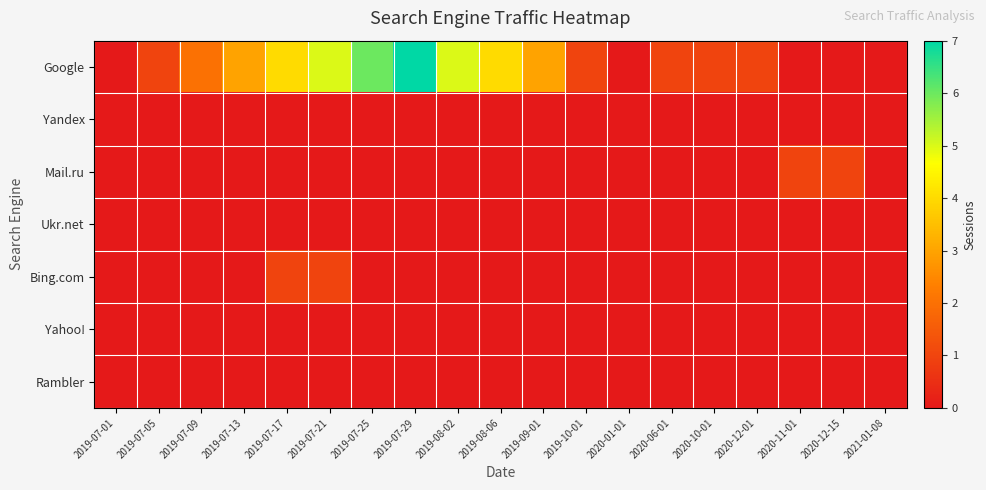

Between 2019-07-29 and 2019-10-01, which series saw the biggest shift?

Google